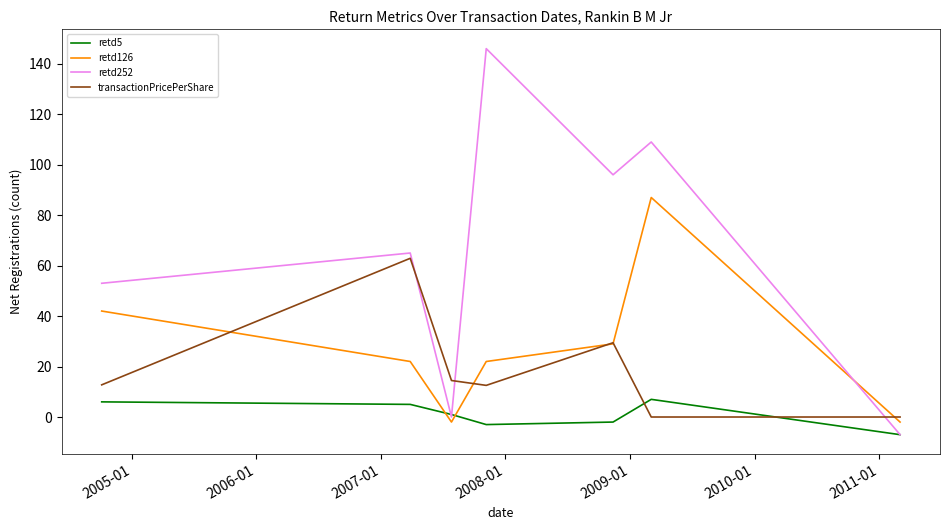

Which series ends up on top after the final intersection of transactionPricePerShare and retd252?

transactionPricePerShare